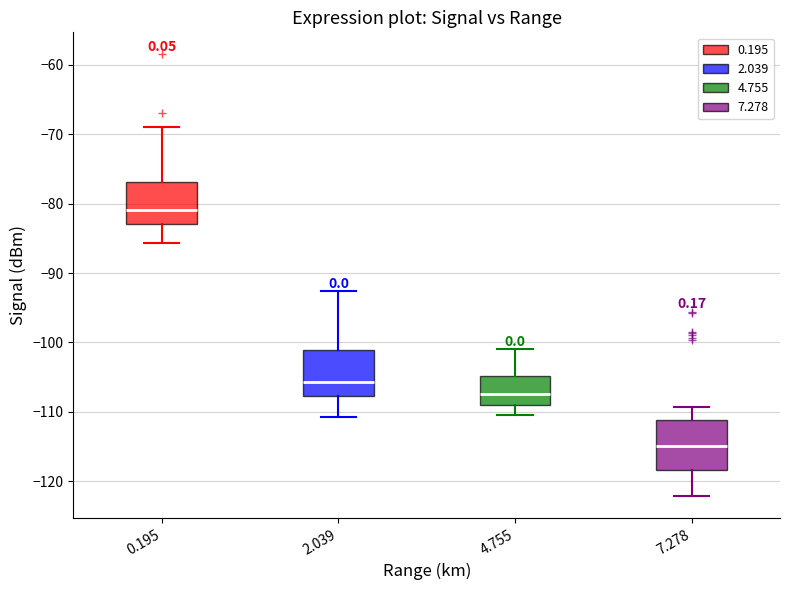

Which box has the lowest median line?

7.278